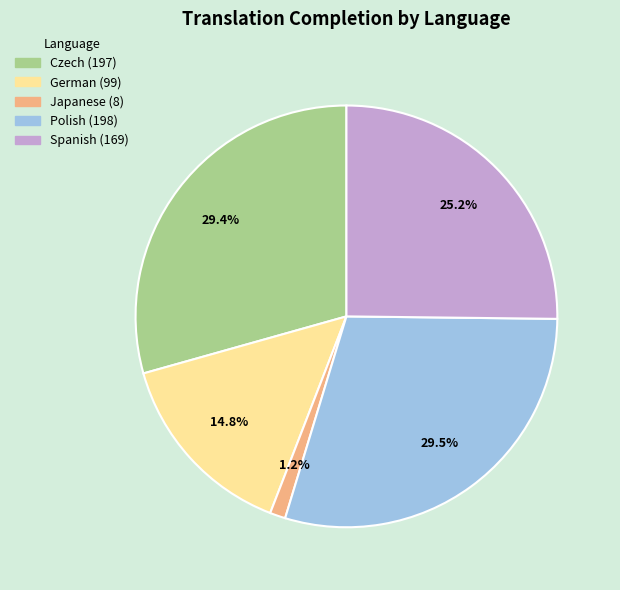

Combined, do Spanish and Czech account for over 50%?

Yes